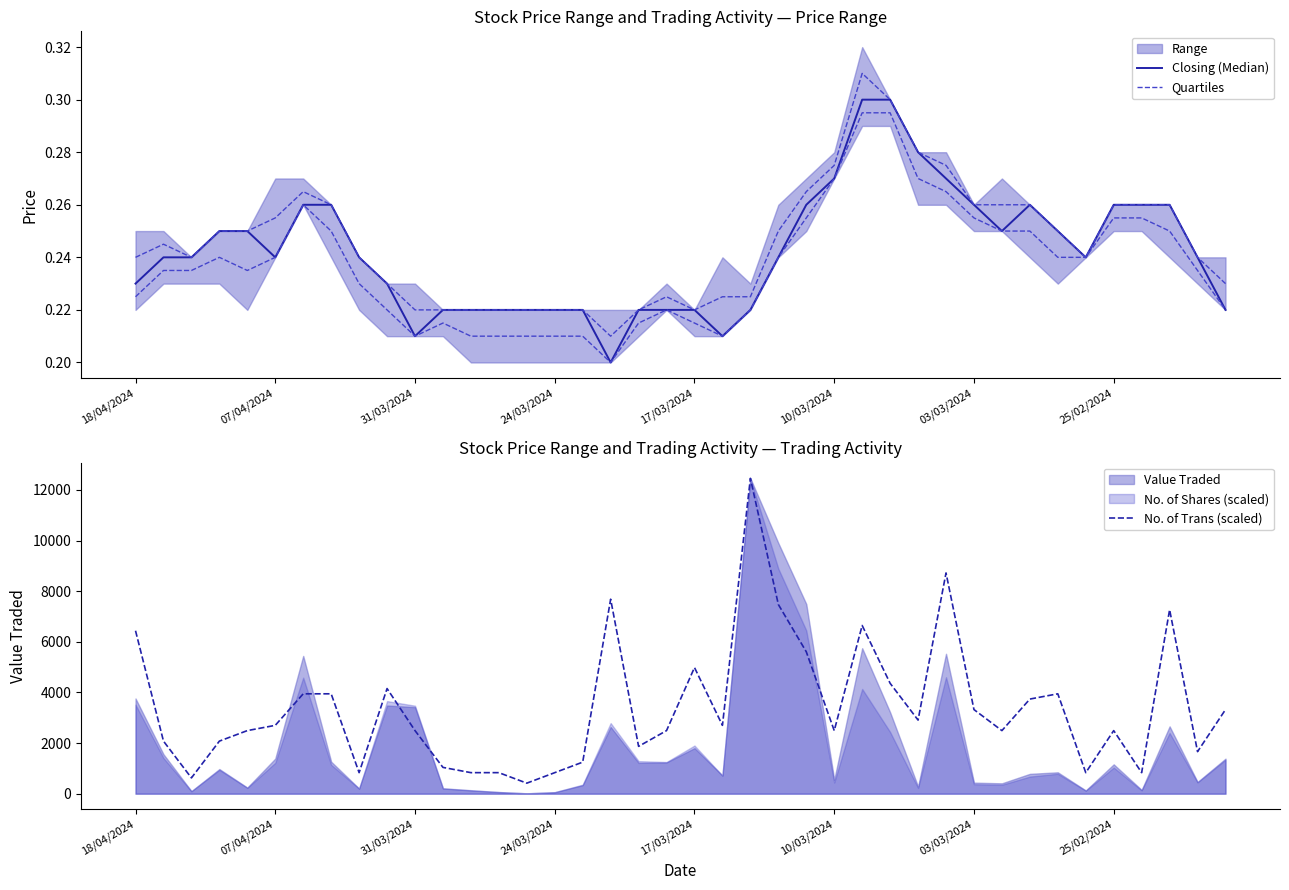

What is the sum of the No. of Trans (scaled) values at 17 and 27?

12040.8